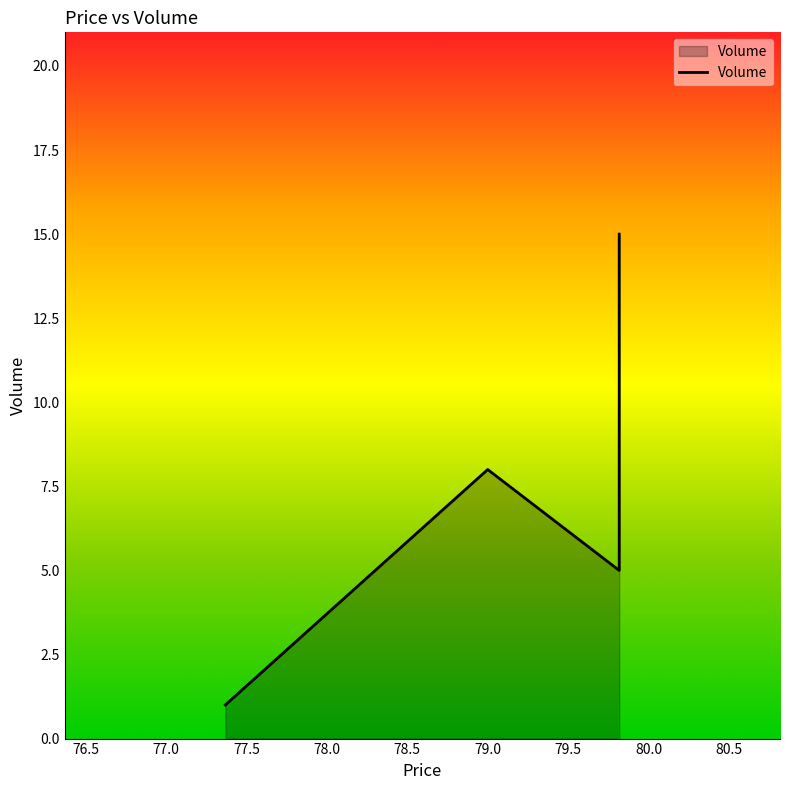

Does the chart display data point markers on the line(s)?

No